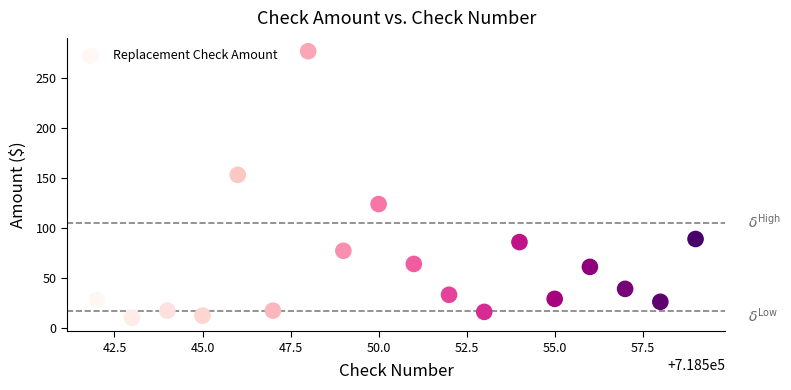

What is the range of X values (max minus min)?

17.0